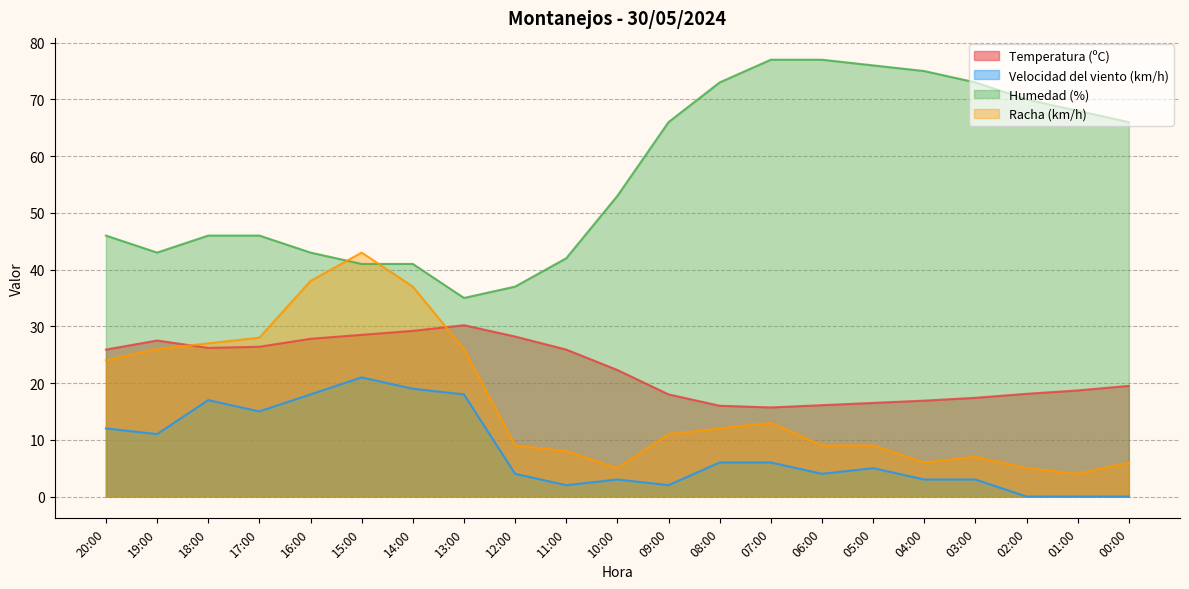

The value of Velocidad del viento (km/h) at 17:00 is 15.0. True or false?

True